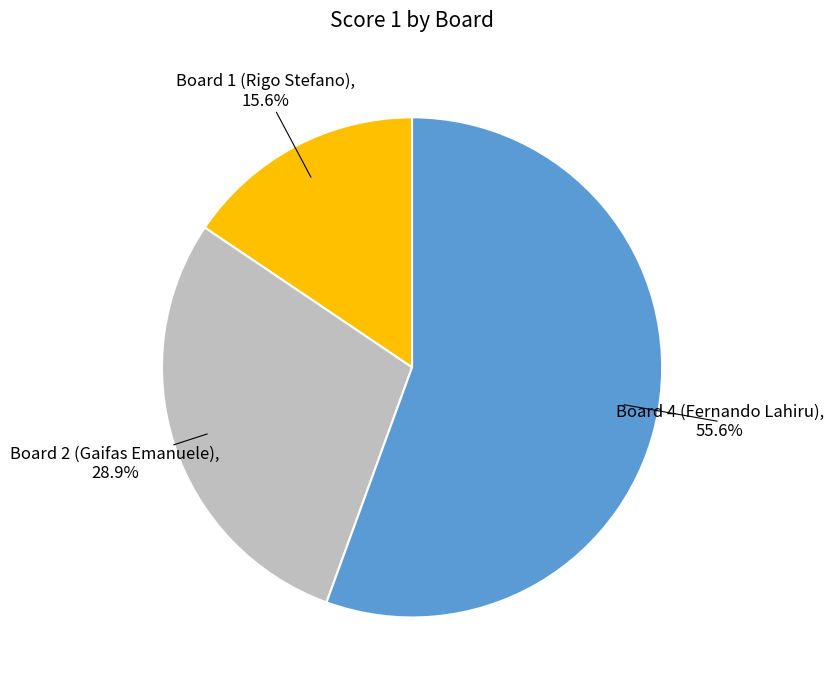

Is there any slice that represents more than half of the pie?

Yes